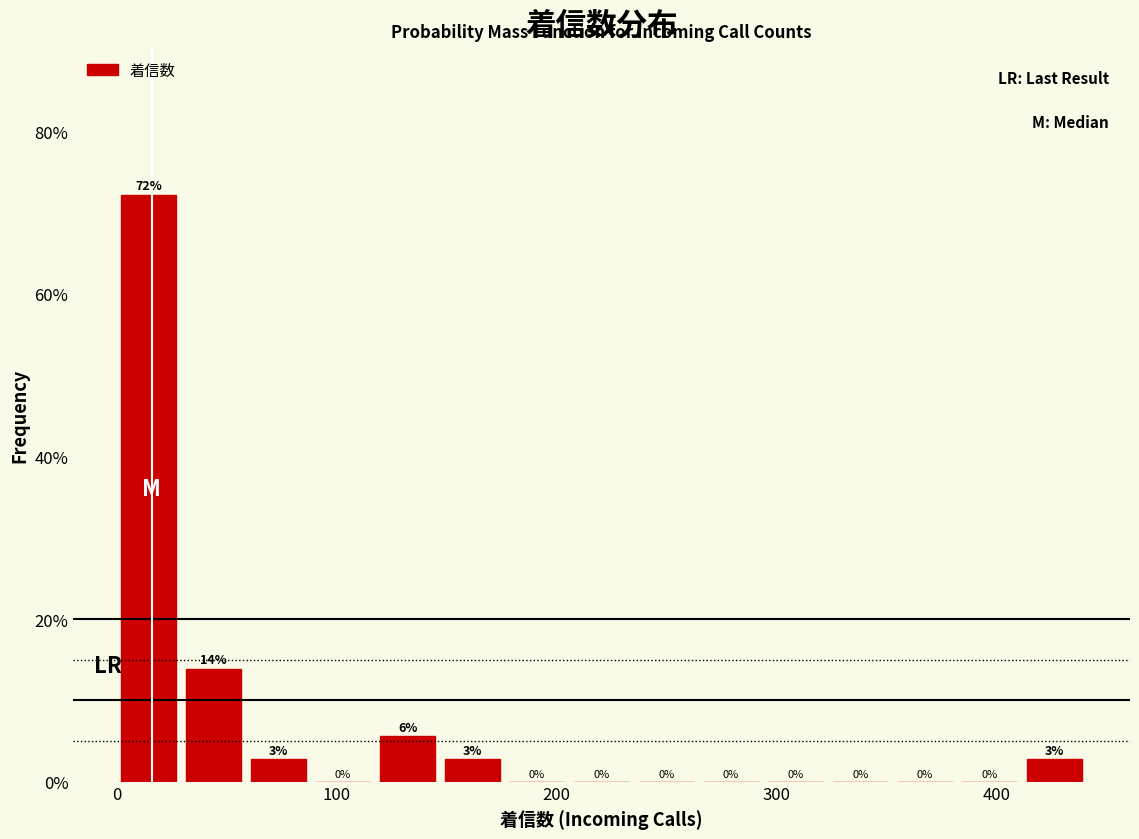

Around what value on the x-axis is the tallest bar? Give the approximate position of its centre, as read against the axis.

10